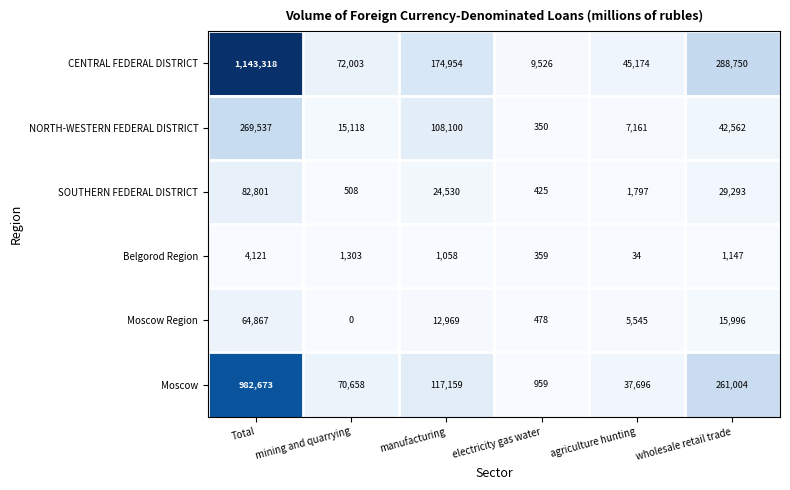

What is the spread (max minus min) of values at Total?

1139197